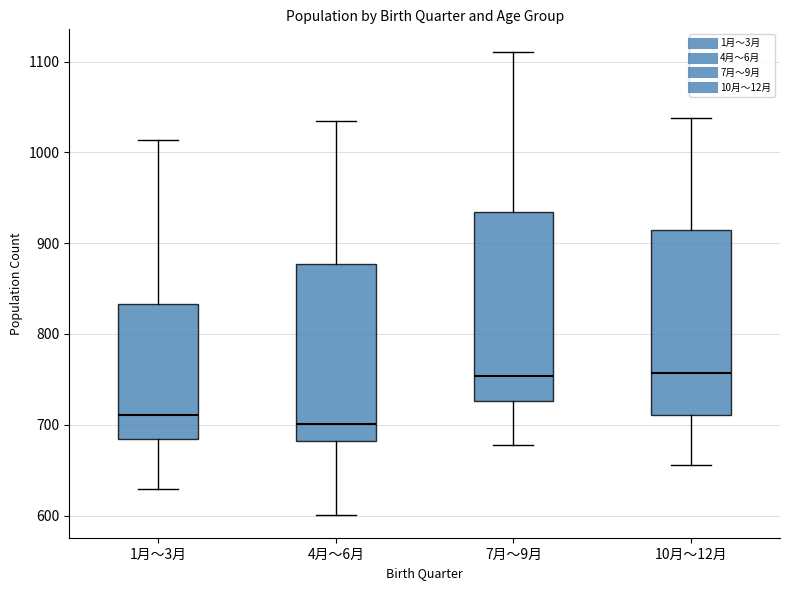

Reading left to right, transcribe this box plot: for each box, give where its median line is, the range the box spans, and where its two whiskers end, as read against the y-axis. The values are not printed on the chart, so give them approximately, as read against the axis.

1月～3月: median 710, box 680 to 830, whiskers 630 to 1010
4月～6月: median 700, box 680 to 880, whiskers 600 to 1040
7月～9月: median 750, box 730 to 930, whiskers 680 to 1110
10月～12月: median 760, box 710 to 910, whiskers 660 to 1040